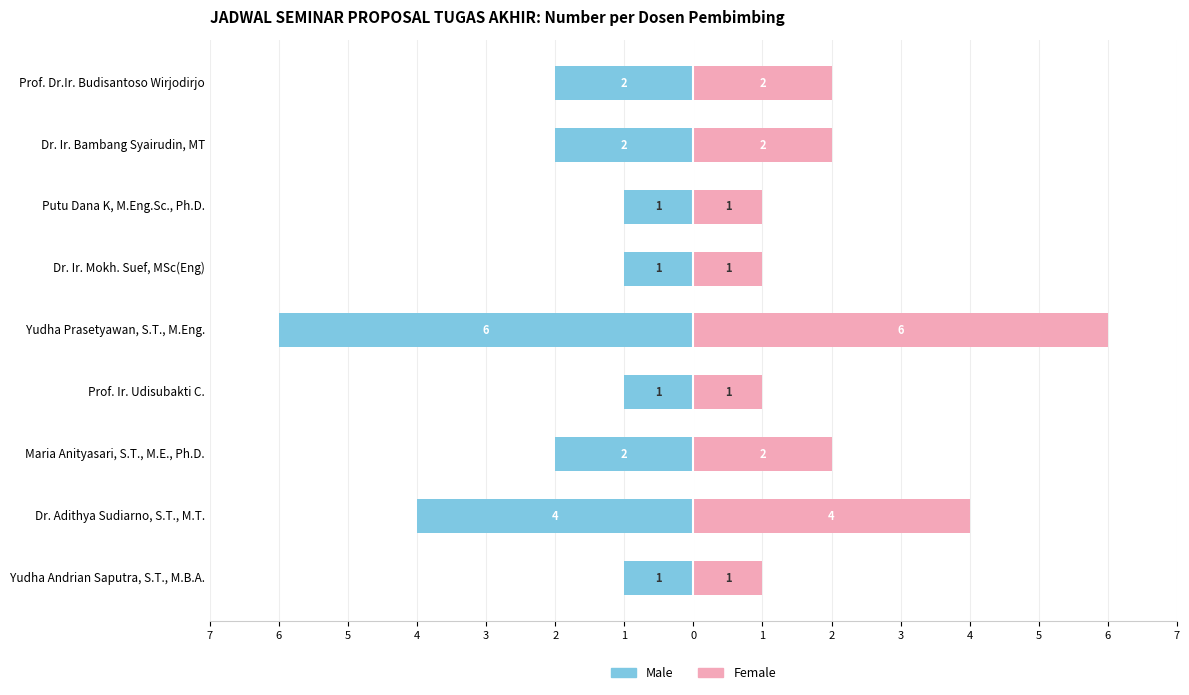

What are all the series names shown in the legend?

Male, Female